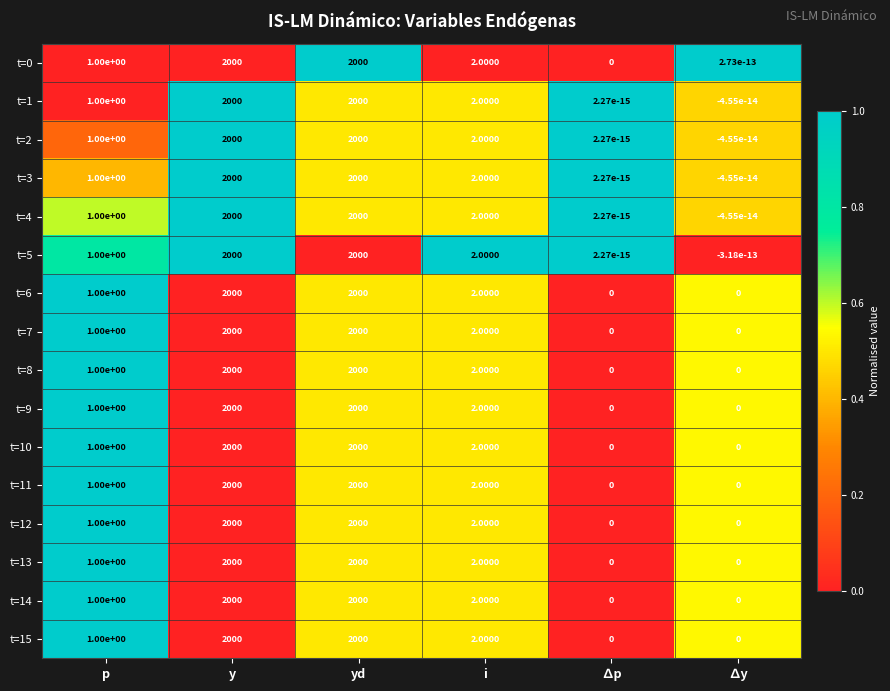

What is the difference between the t=11 values at i and ∆p?

2.0